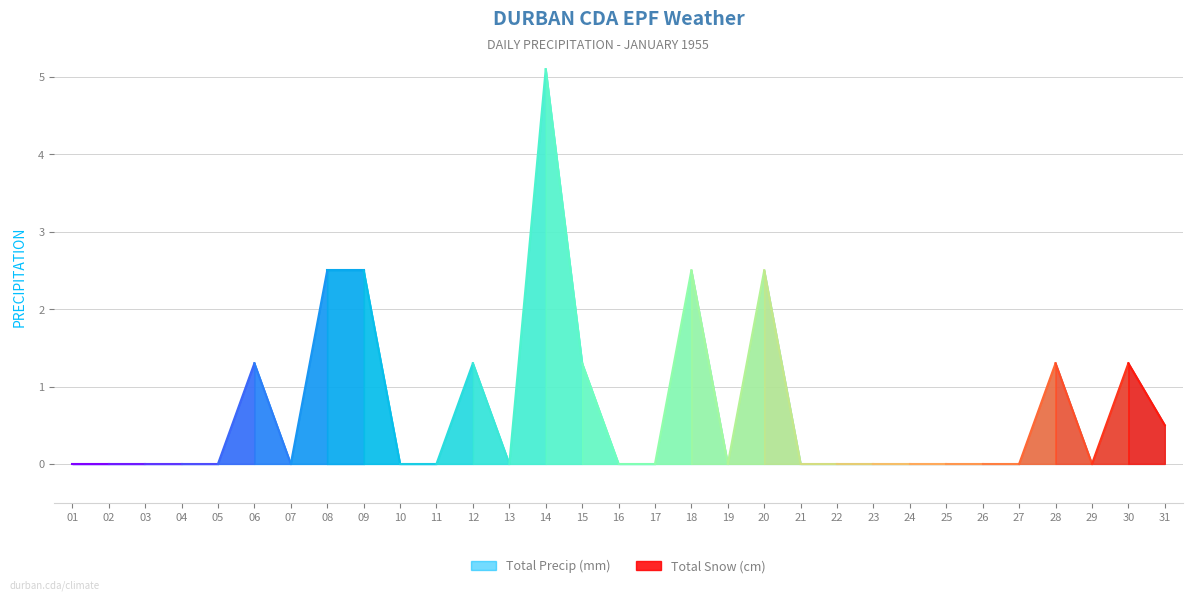

How many interior local peaks does the Total Snow (cm) series have?

7